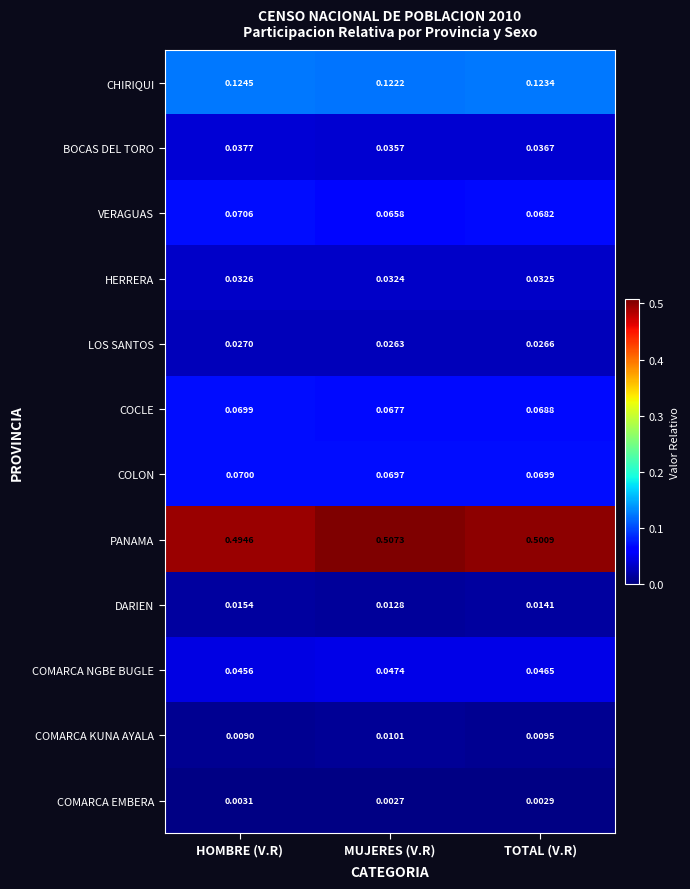

Which series changed the most between HOMBRE (V.R) and TOTAL (V.R)?

PANAMA